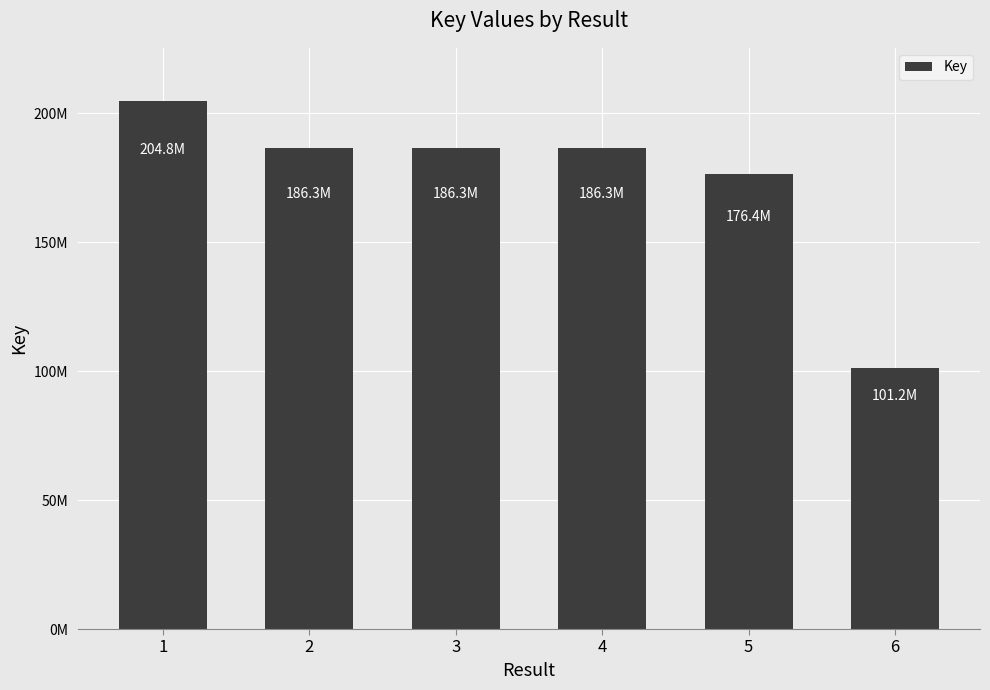

The chart shows a value of 299368226 at 1. True or false?

False